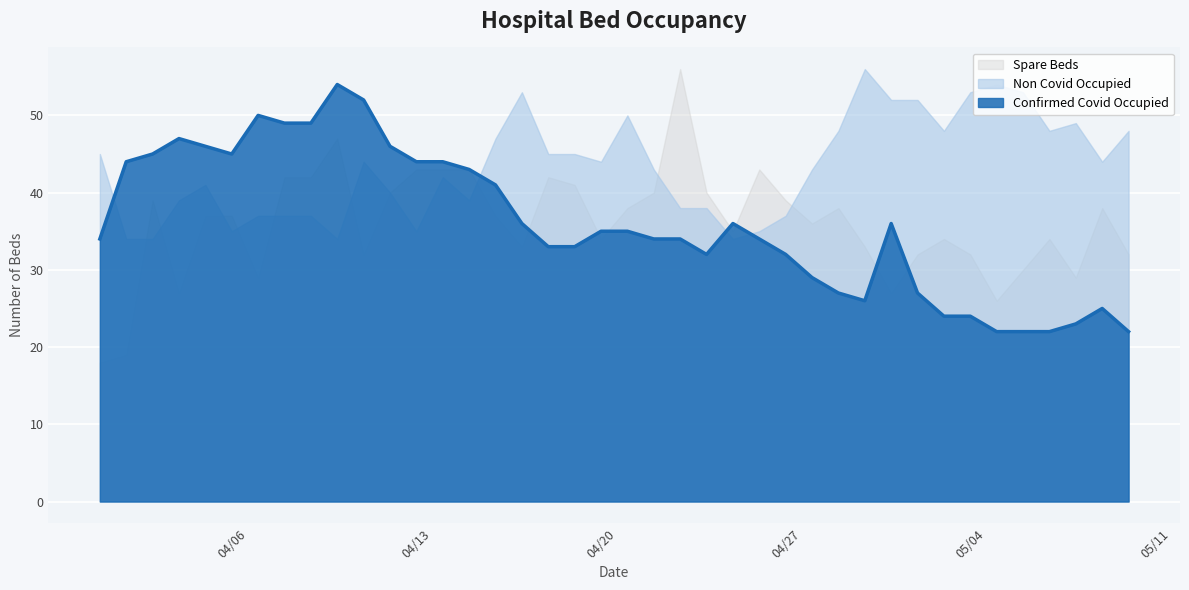

What is the label of the 37th point from the left?

2020-05-07